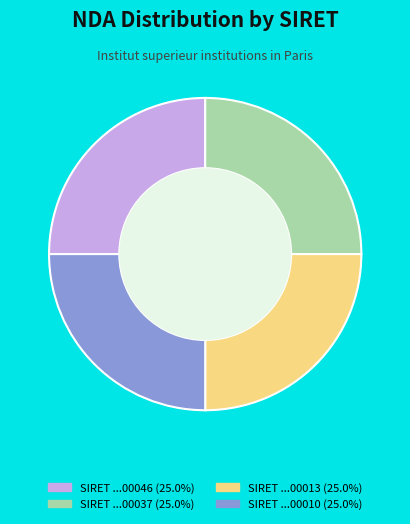

Does any single category account for the majority?

No